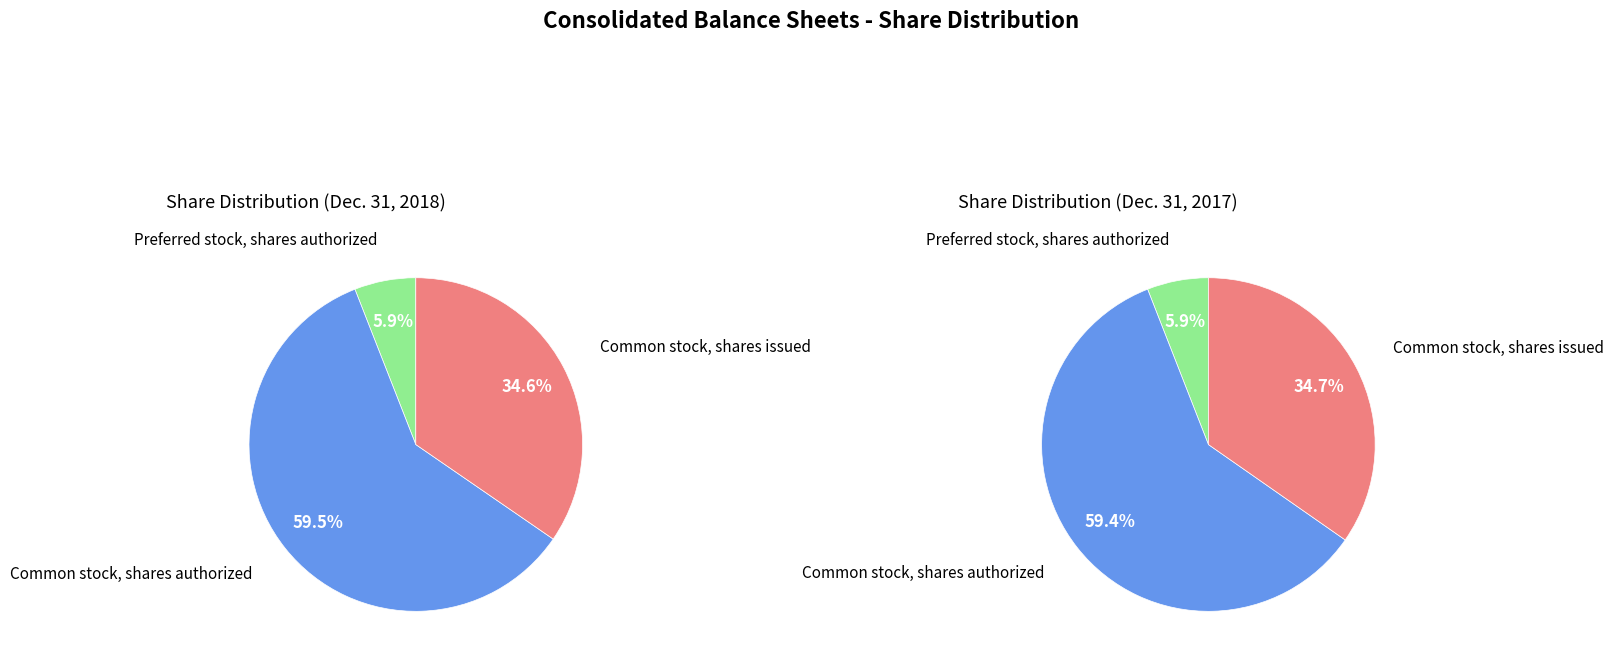

To the nearest percent, what is the average slice percentage?

33%